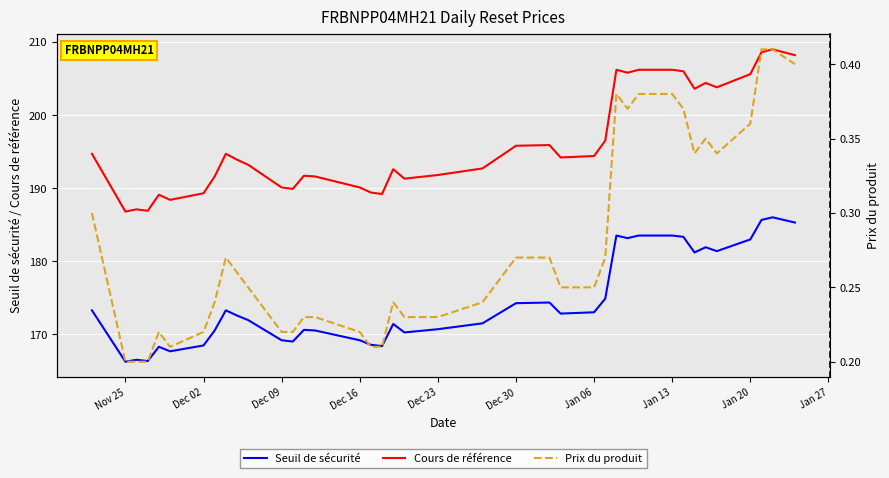

How many interior local valleys does the Prix du produit series have?

4